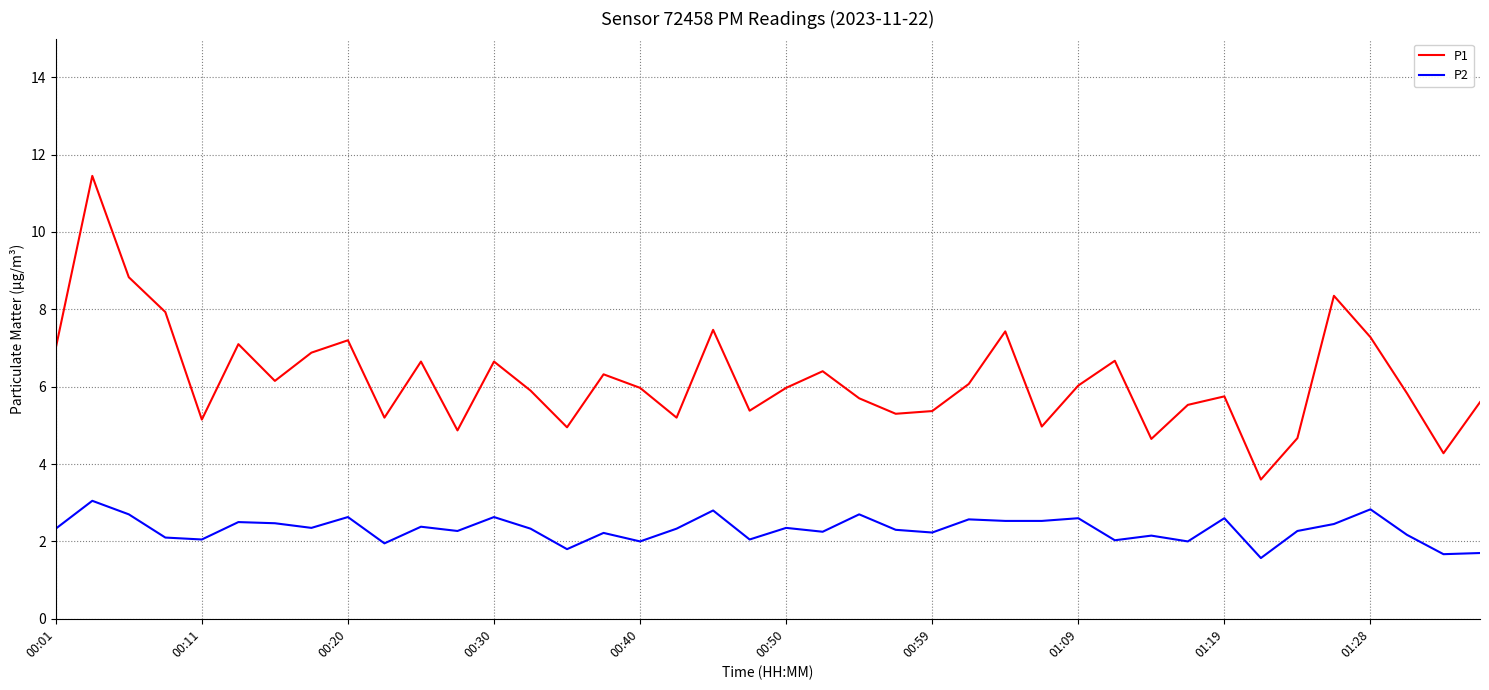

What is the average value of the P1 series?

6.2